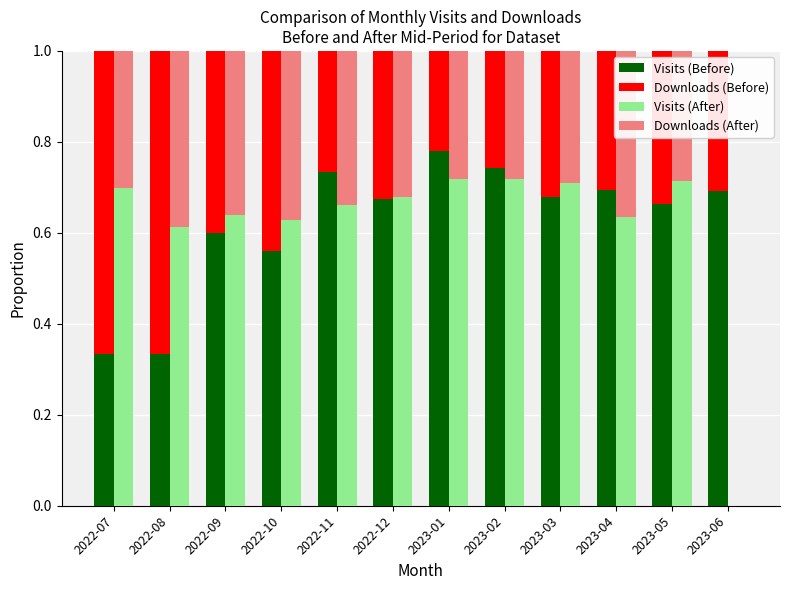

Which series changed the most between 2022-11 and 2023-03?

Visits (Before)